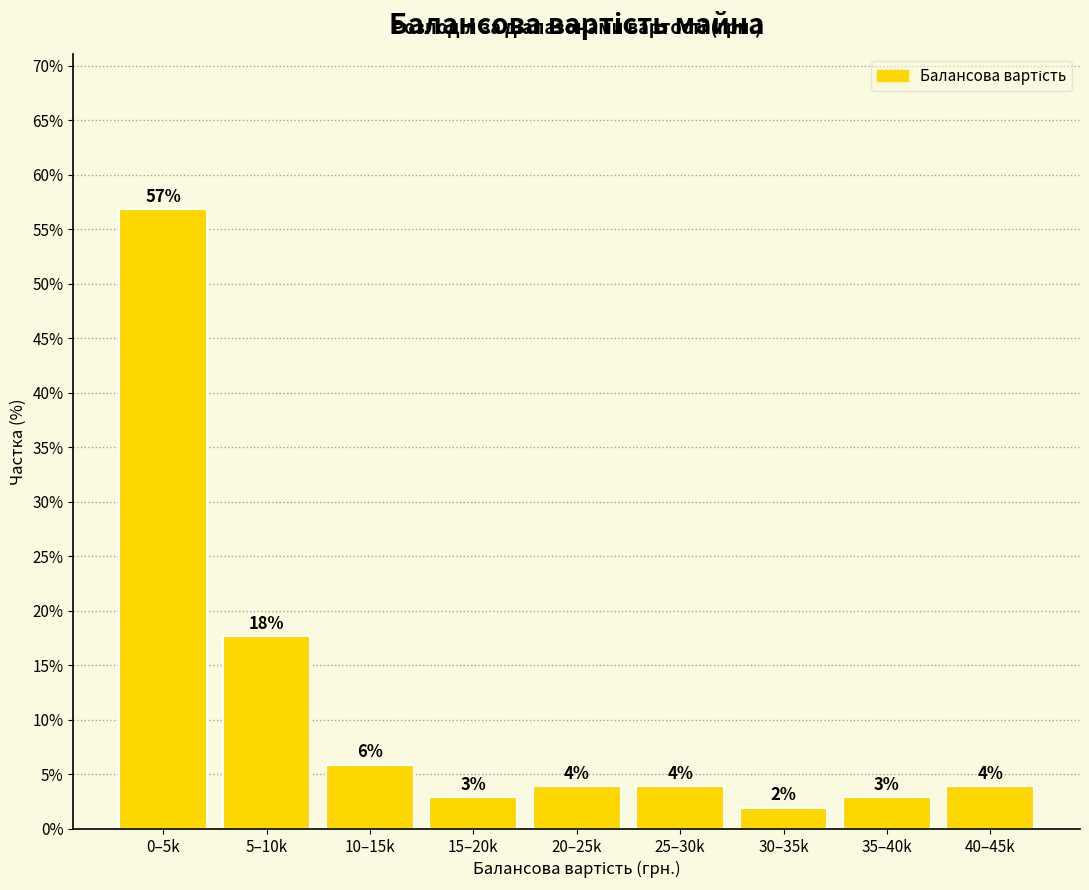

Are the bars horizontal?

No